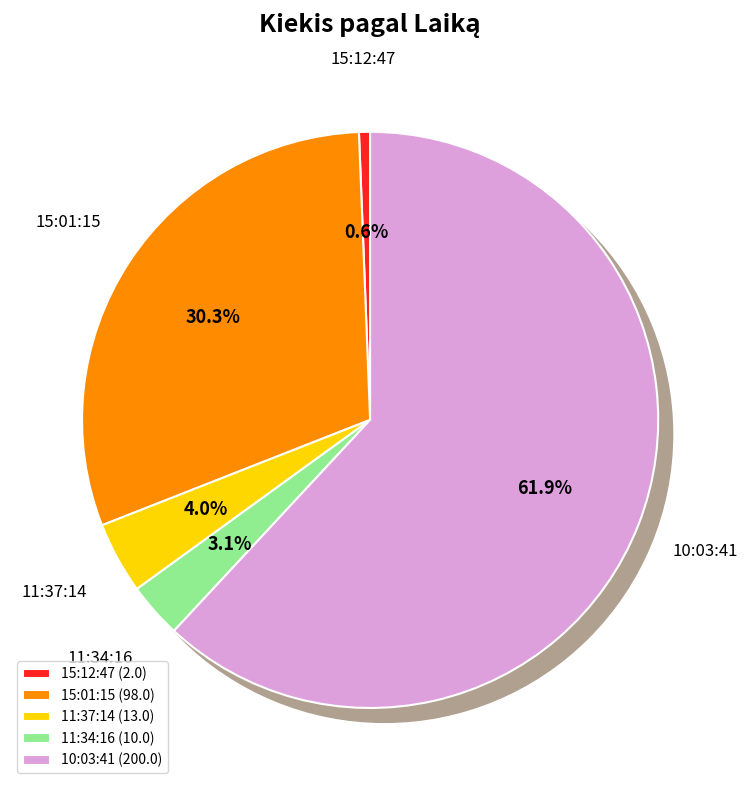

How many segments does this pie chart have?

5